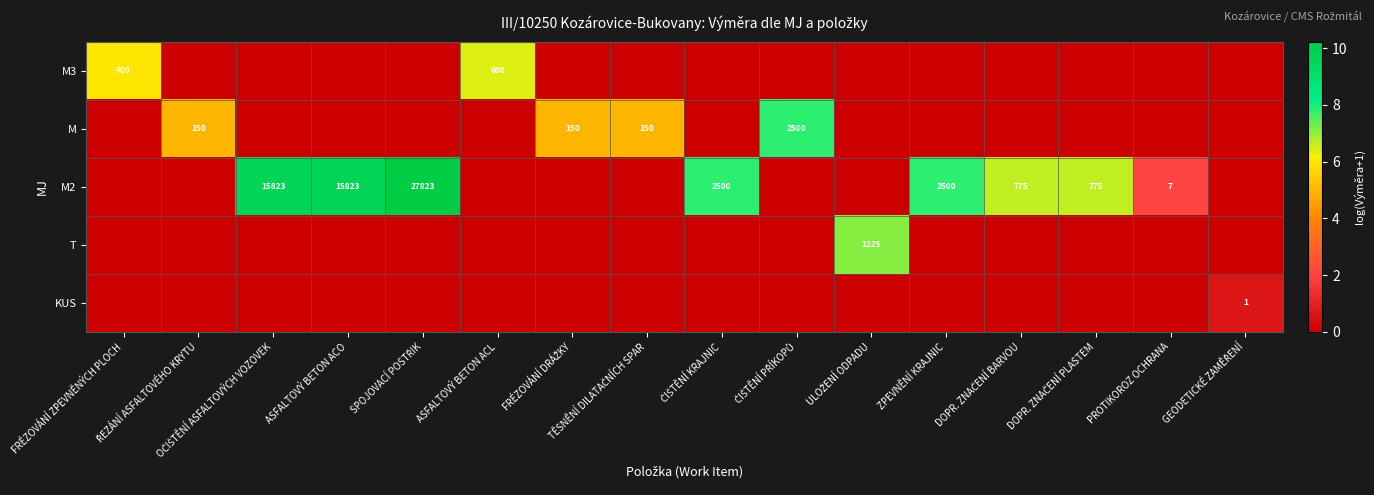

The M3 series shows 185 at FRÉZOVÁNÍ ZPEVNĚNÝCH PLOCH. True or false?

False